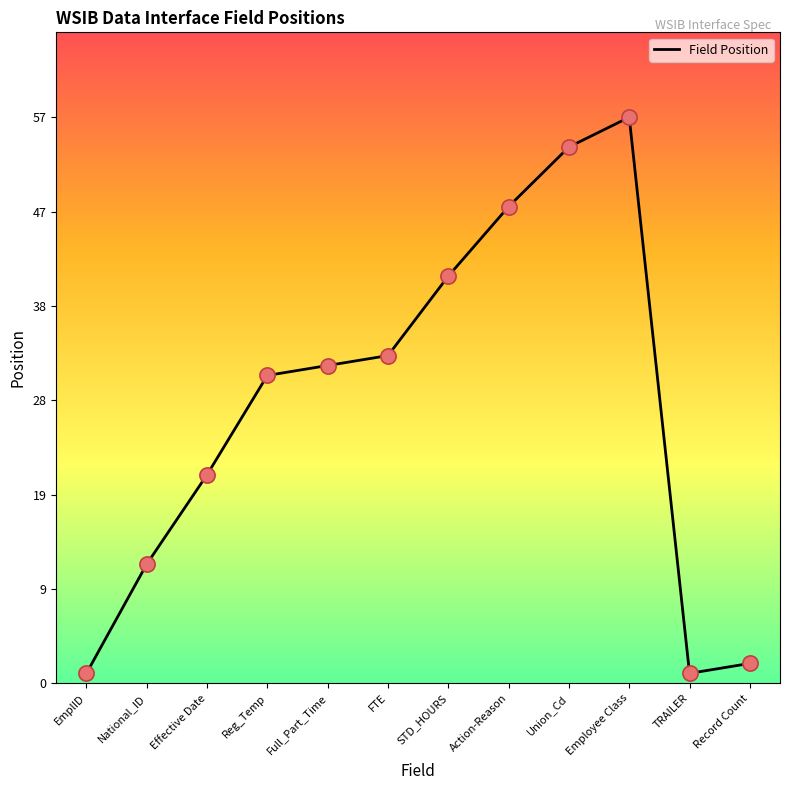

What is the change in value from Reg_Temp to FTE?

+2